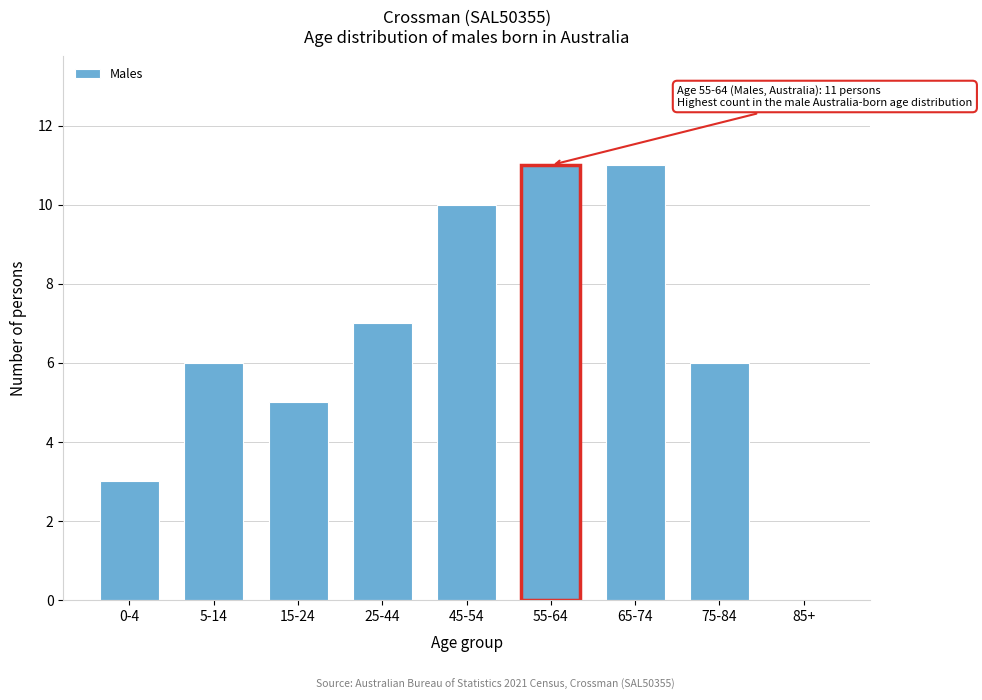

Reading right to left, transcribe all the data shown in this chart.

85+=0	75-84=6	65-74=11	55-64=11	45-54=10	25-44=7	15-24=5	5-14=6	0-4=3